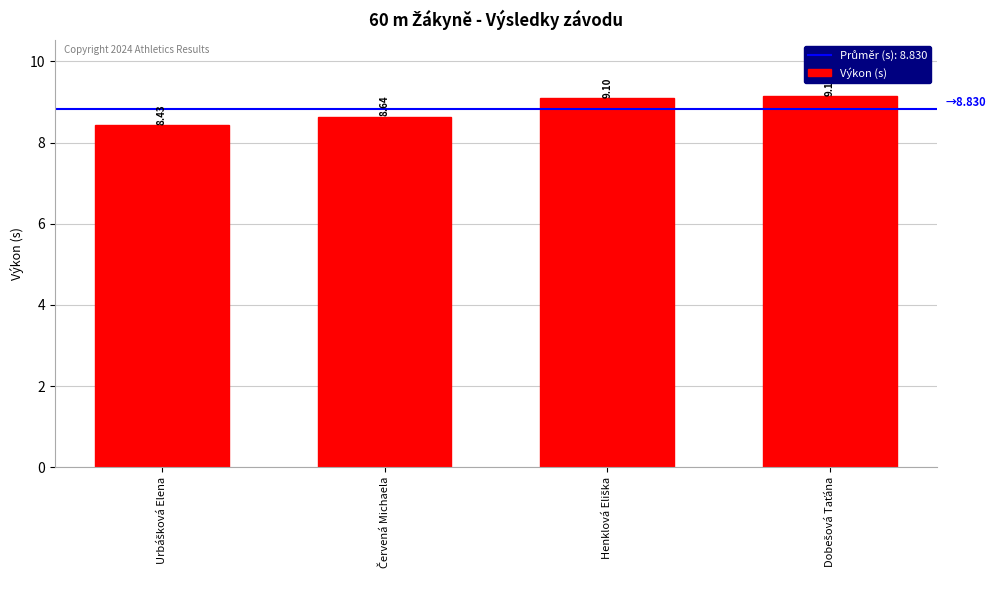

What is the difference between the second highest and second lowest values?

0.5